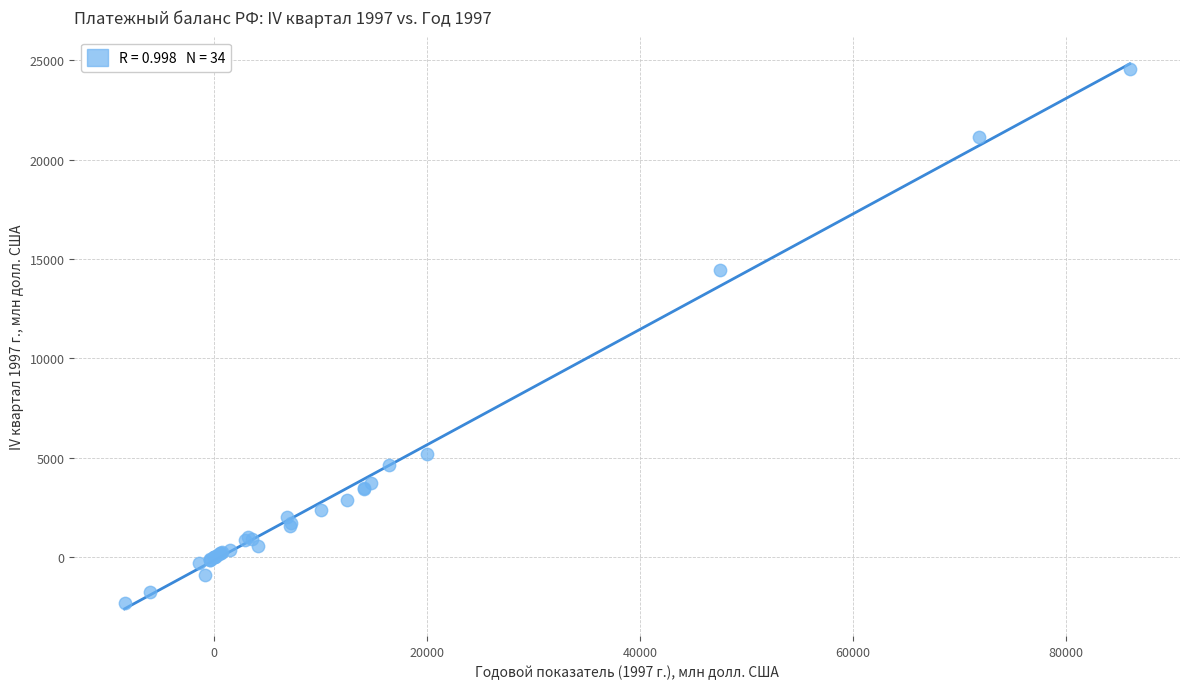

What Y value in the scatter plot is closest to 11105?

14427.8